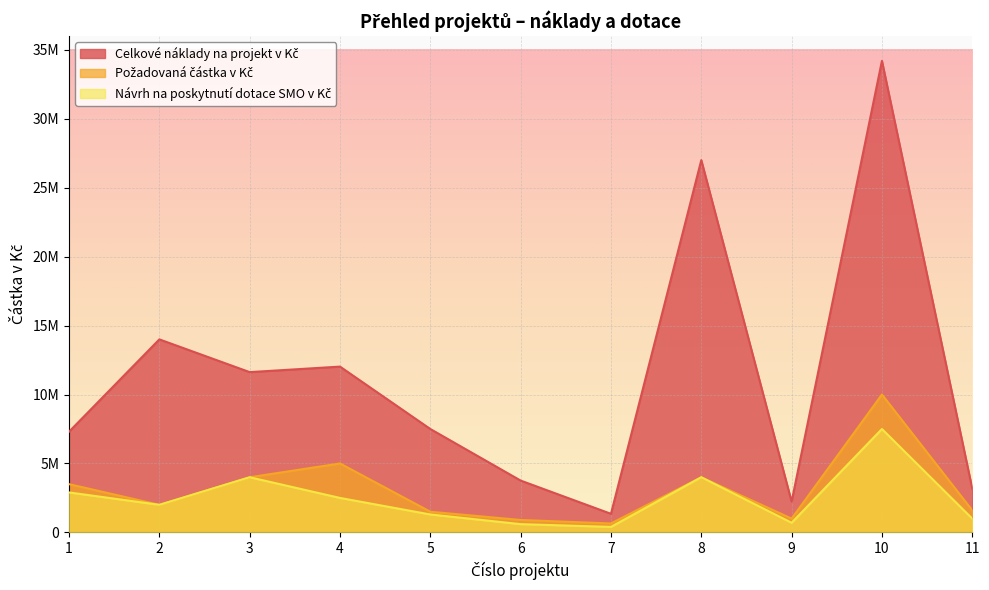

Where is Celkové náklady na projekt v Kč nearest to the value 17775000?

2